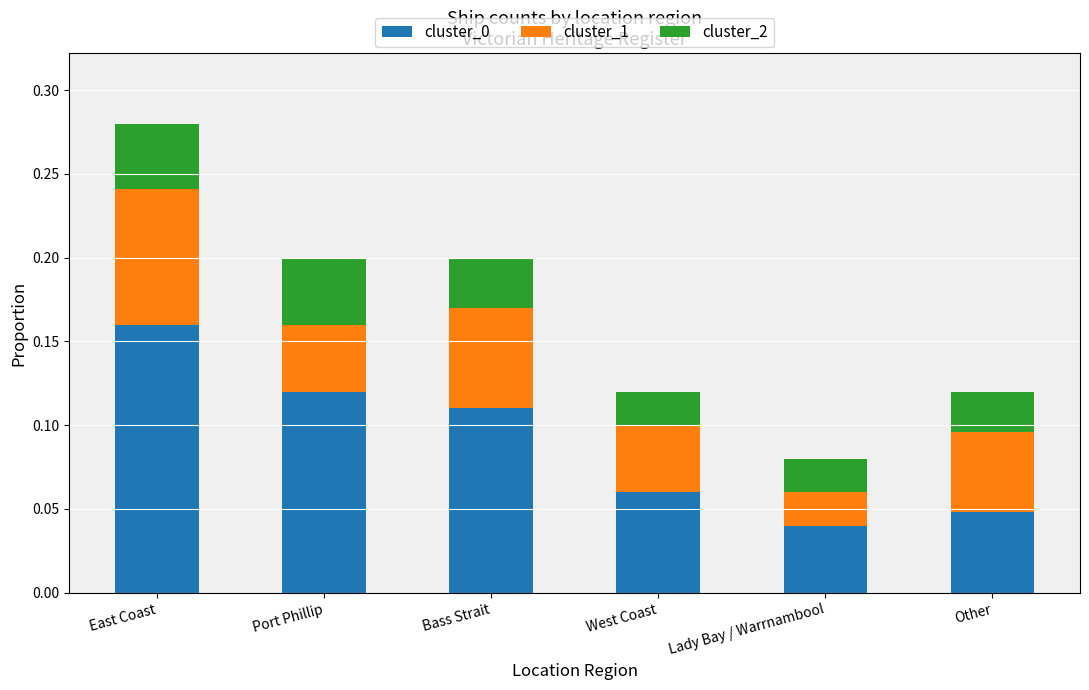

At which category is the sum across all series the highest?

East Coast